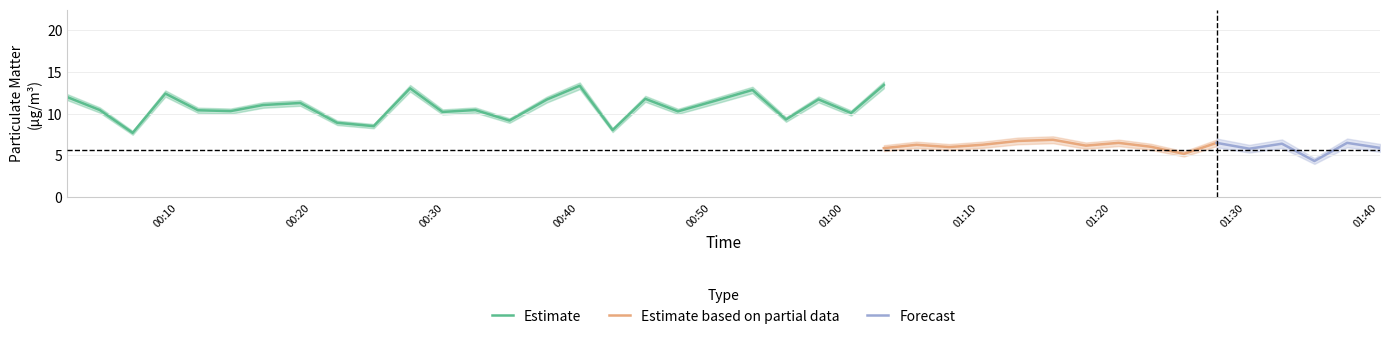

Read the P1 value at 5.

10.3